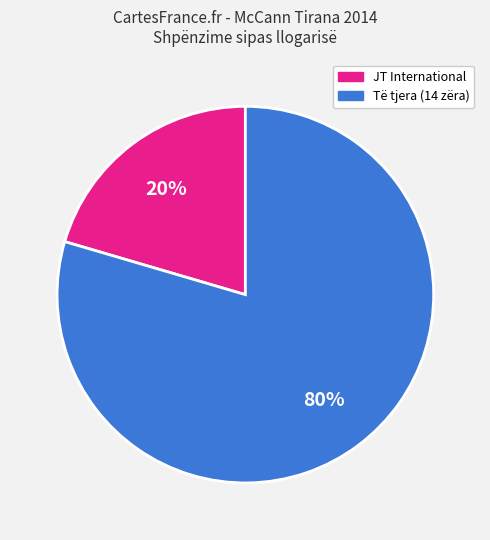

To the nearest percent, what is the average slice percentage?

50%